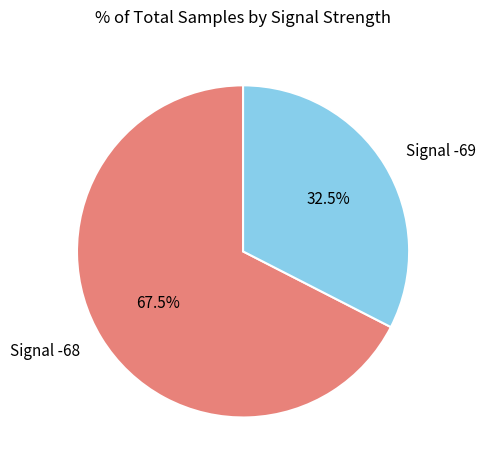

Rank the categories by value from lowest to highest.

Signal -69, Signal -68